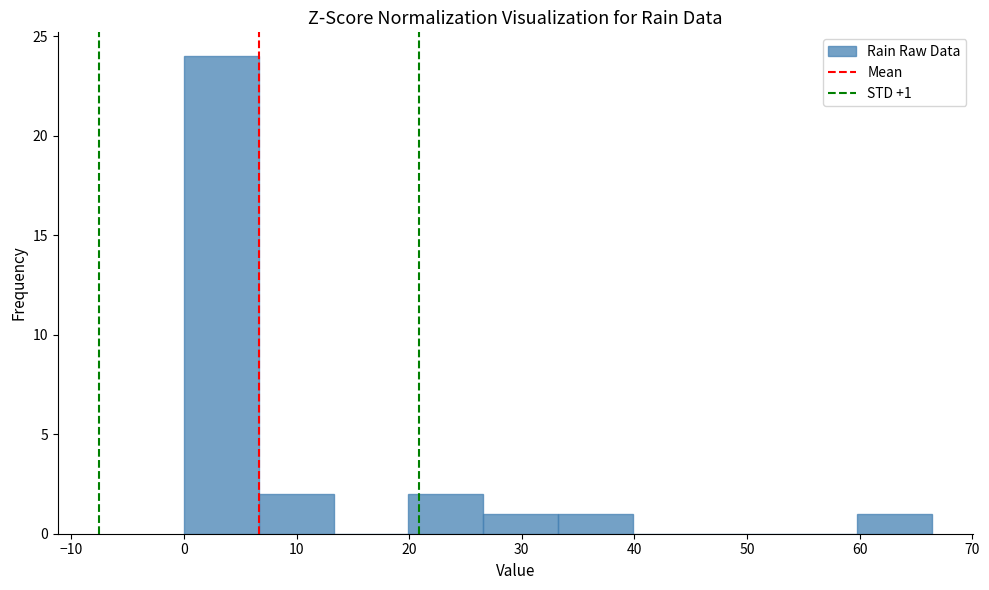

Which range on the x-axis has the tallest bar?

0 to 7